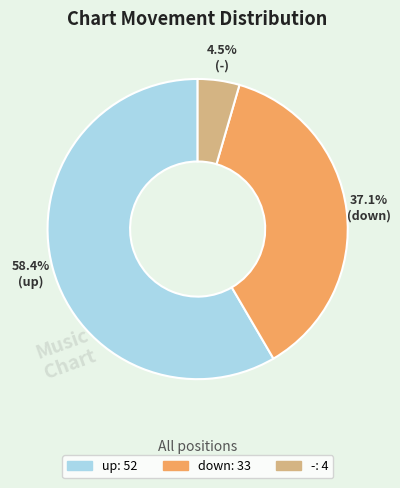

How many slices are in this pie chart?

3